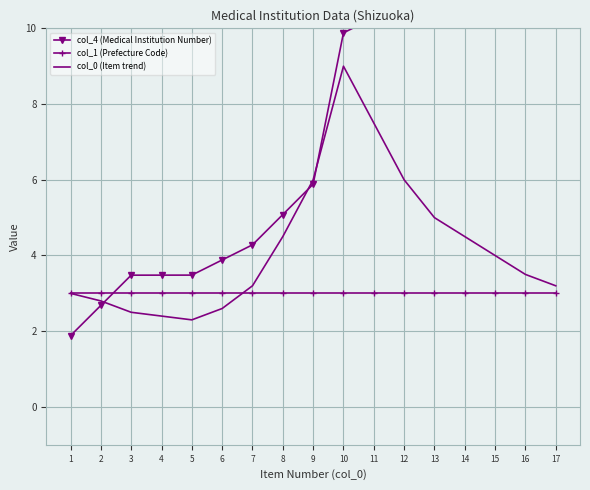

Reading left to right, list all the values displayed in this chart.

col_4 (Medical Institution Number): 1.9	2.7	3.5	3.5	3.5	3.9	4.3	5.1	5.9	9.9	10.3	11.5	11.5	17.9	17.9	17.9	19.5
col_1 (Prefecture Code): 3.0	3.0	3.0	3.0	3.0	3.0	3.0	3.0	3.0	3.0	3.0	3.0	3.0	3.0	3.0	3.0	3.0
col_0 (Item trend): 3.0	2.8	2.5	2.4	2.3	2.6	3.2	4.5	6.0	9.0	7.5	6.0	5.0	4.5	4.0	3.5	3.2